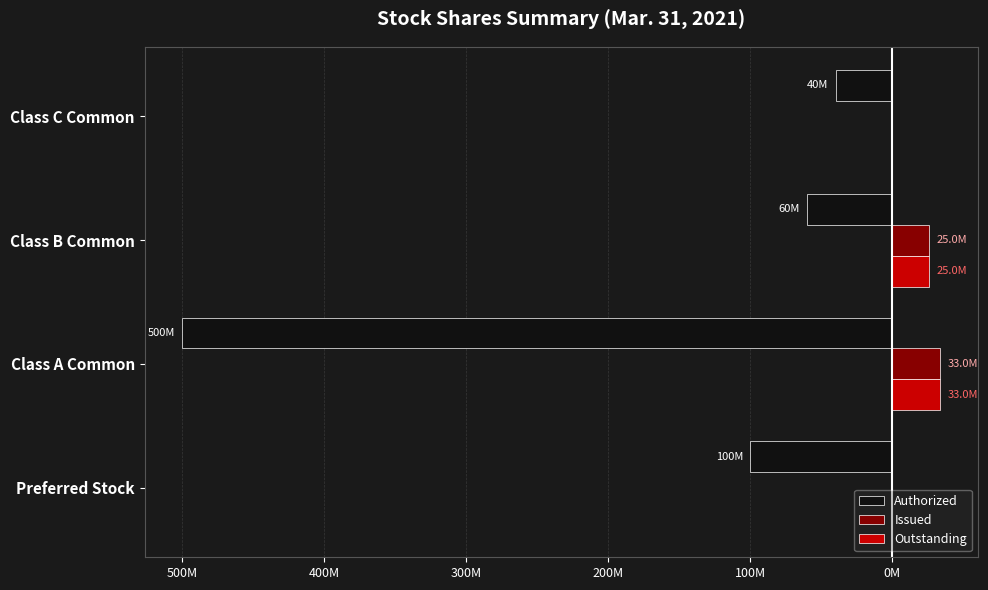

What are all the series names shown in the legend?

Authorized, Issued, Outstanding